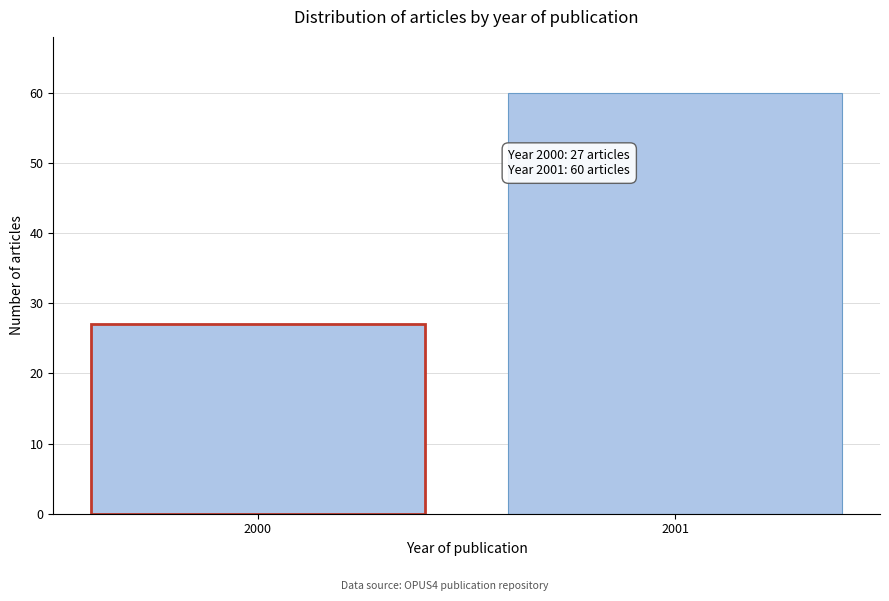

Reading right to left, list all the values displayed in this chart.

2001=60	2000=27